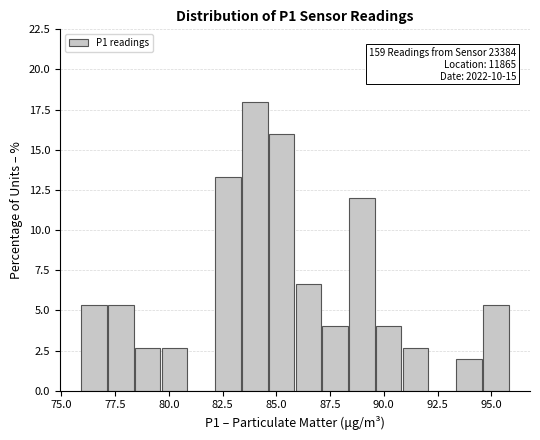

Around what value on the x-axis is the tallest bar? Give the approximate position of its centre, as read against the axis.

84.0